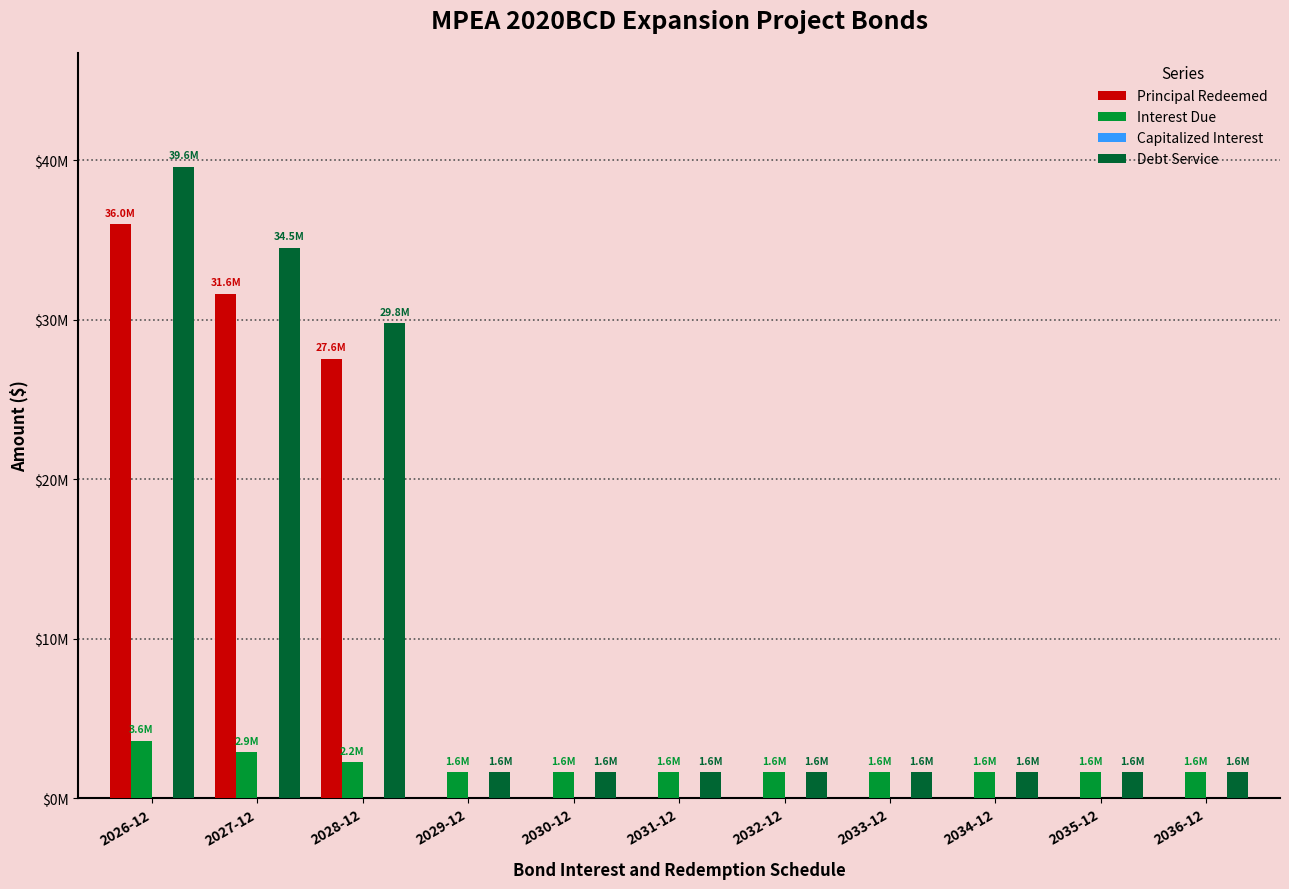

Reading left to right, extract all data points from this chart.

Principal Redeemed: 35995000.0	31625000.0	27555000.0	0.0	0.0	0.0	0.0	0.0	0.0	0.0	0.0
Interest Due: 3591500.1	2879699.0	2230595.8	1637750.0	1637750.0	1637750.0	1637750.0	1637750.0	1637750.0	1637750.0	1637750.0
Capitalized Interest: 0.0	0.0	0.0	0.0	0.0	0.0	0.0	0.0	0.0	0.0	0.0
Debt Service: 39586500.1	34504699.0	29785595.8	1637750.0	1637750.0	1637750.0	1637750.0	1637750.0	1637750.0	1637750.0	1637750.0